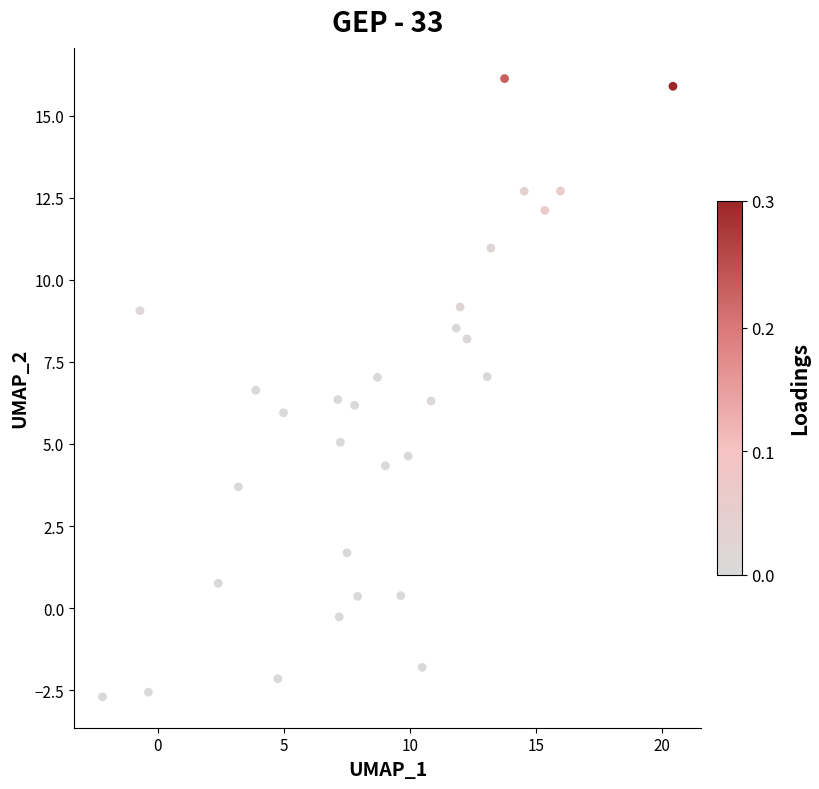

What is the range of X values (max minus min)?

22.6